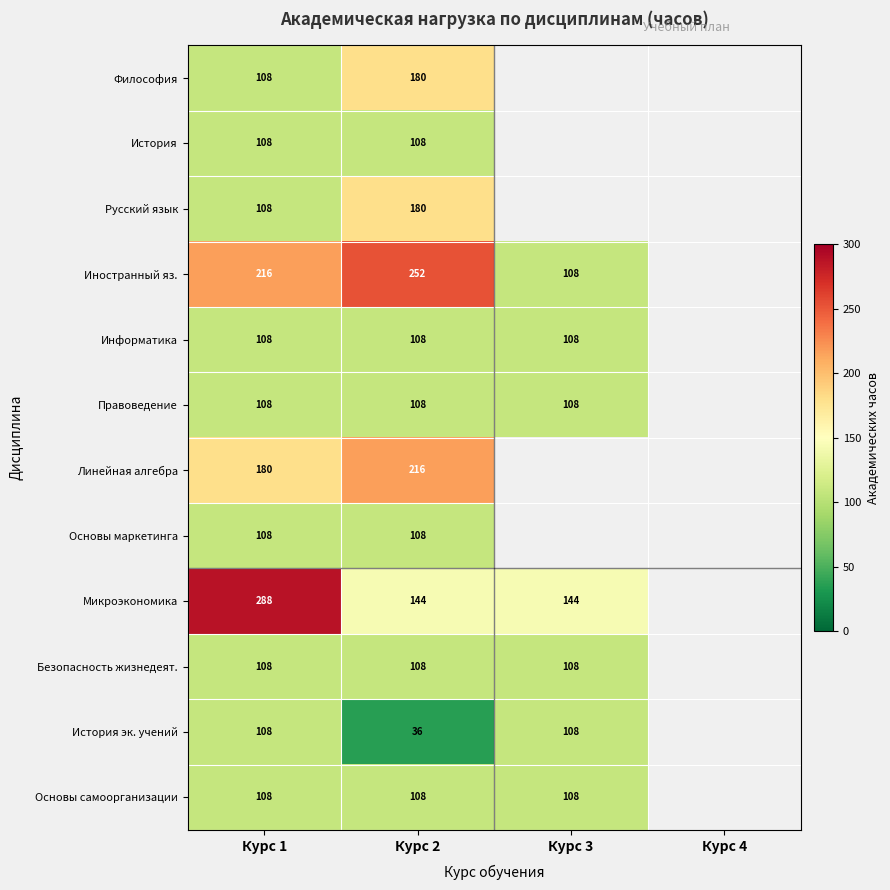

The Основы маркетинга series shows 108 at Курс 2. True or false?

True